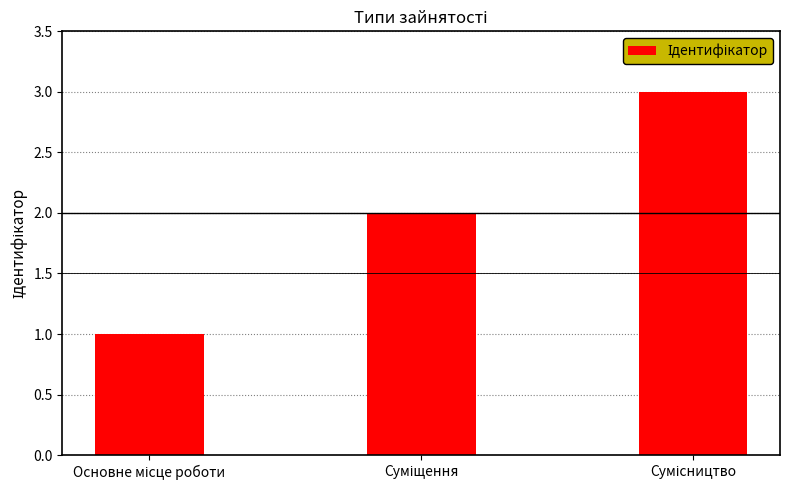

What is the sum of all values?

6